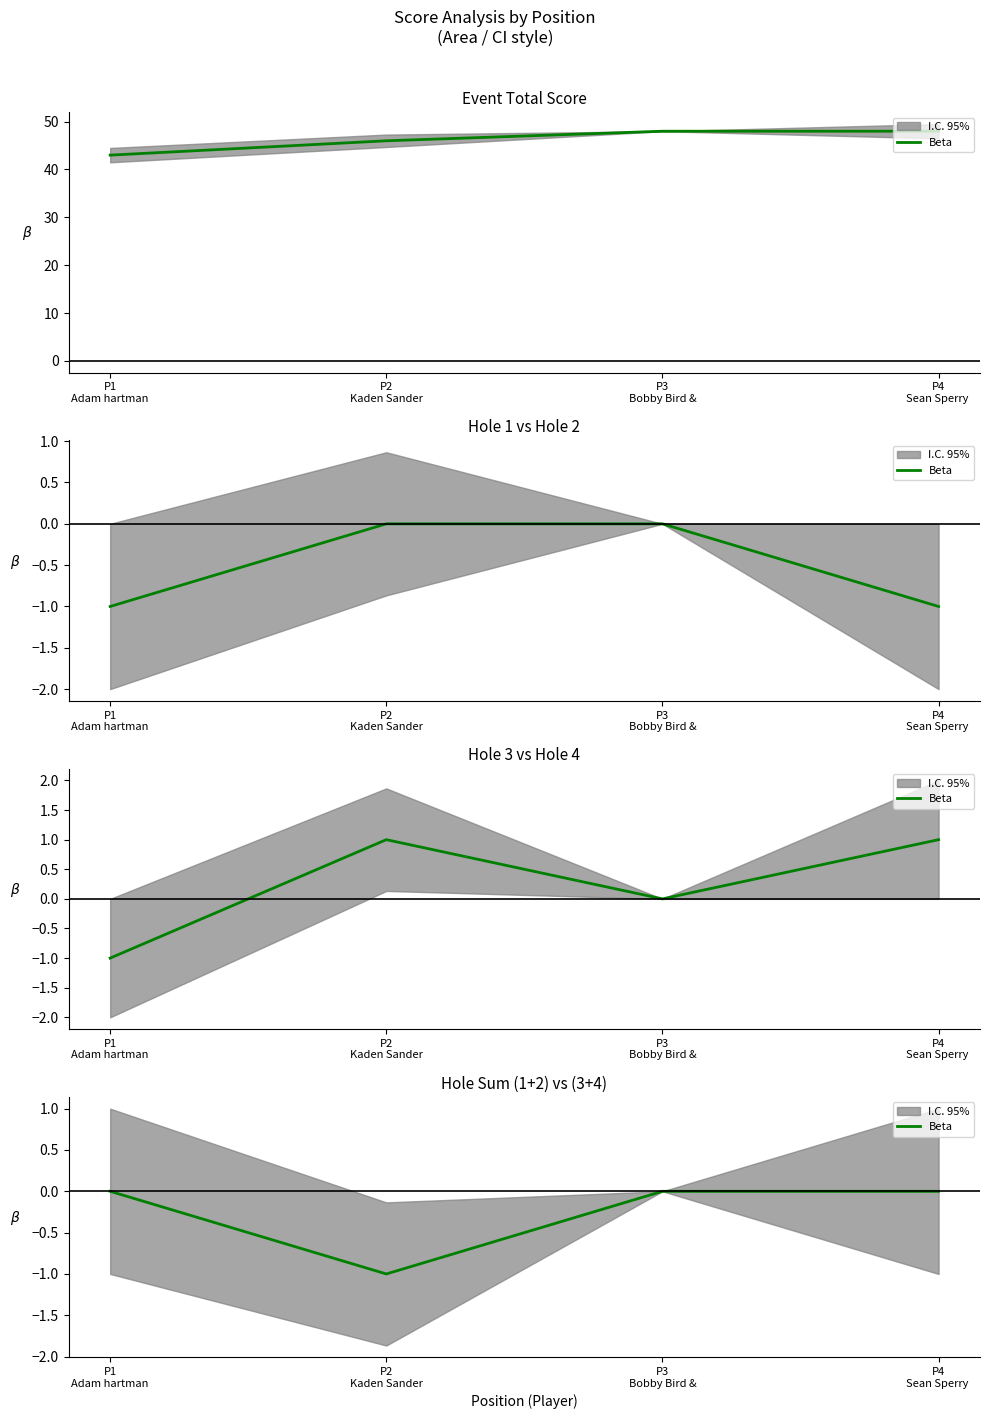

What is the difference between the values at P2
Kaden Sander and P1
Adam hartman?

1